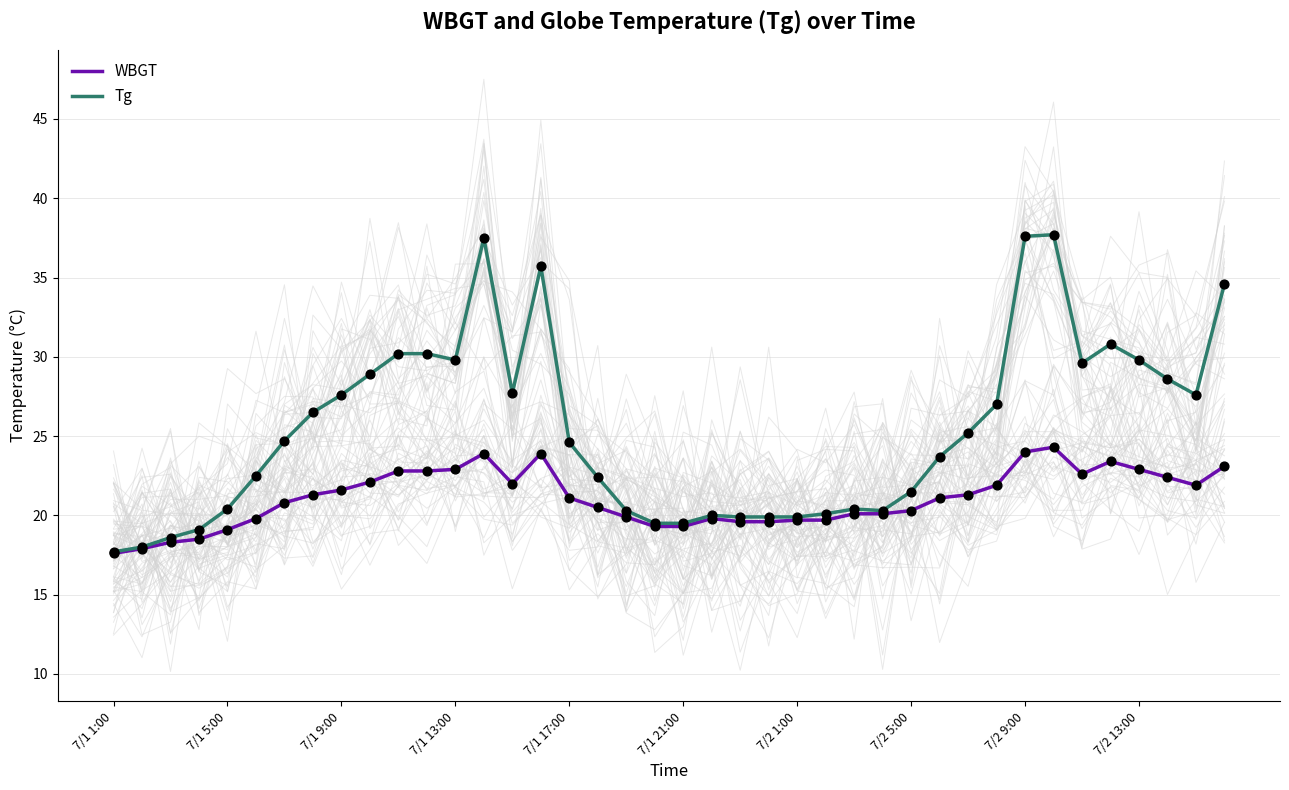

At which category is the sum across all series the highest?

33